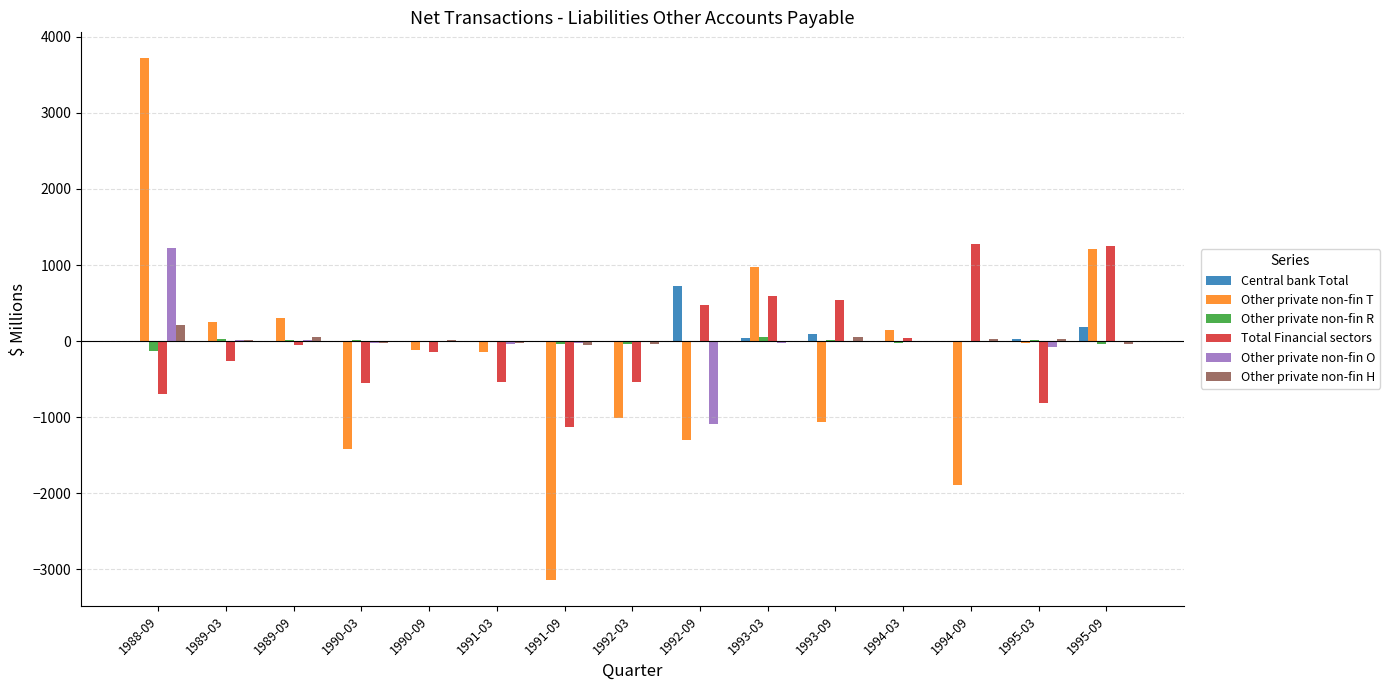

How many distinct data groups are displayed?

6